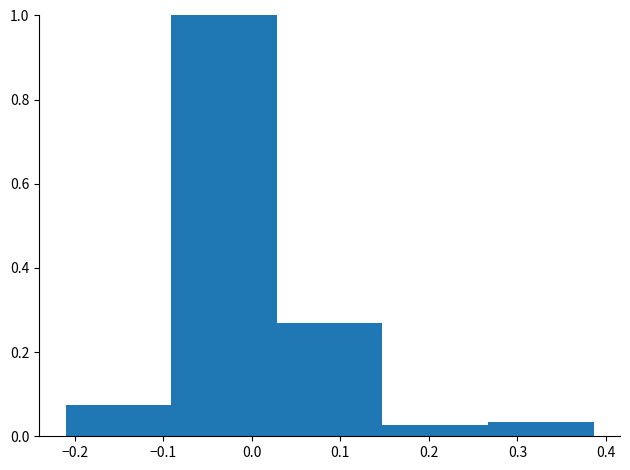

What is the height of the bar covering 0.03 to 0.15 on the x-axis? Neither the bar edges nor the heights are printed on the chart, so give them approximately, as read against the axes.

0.26